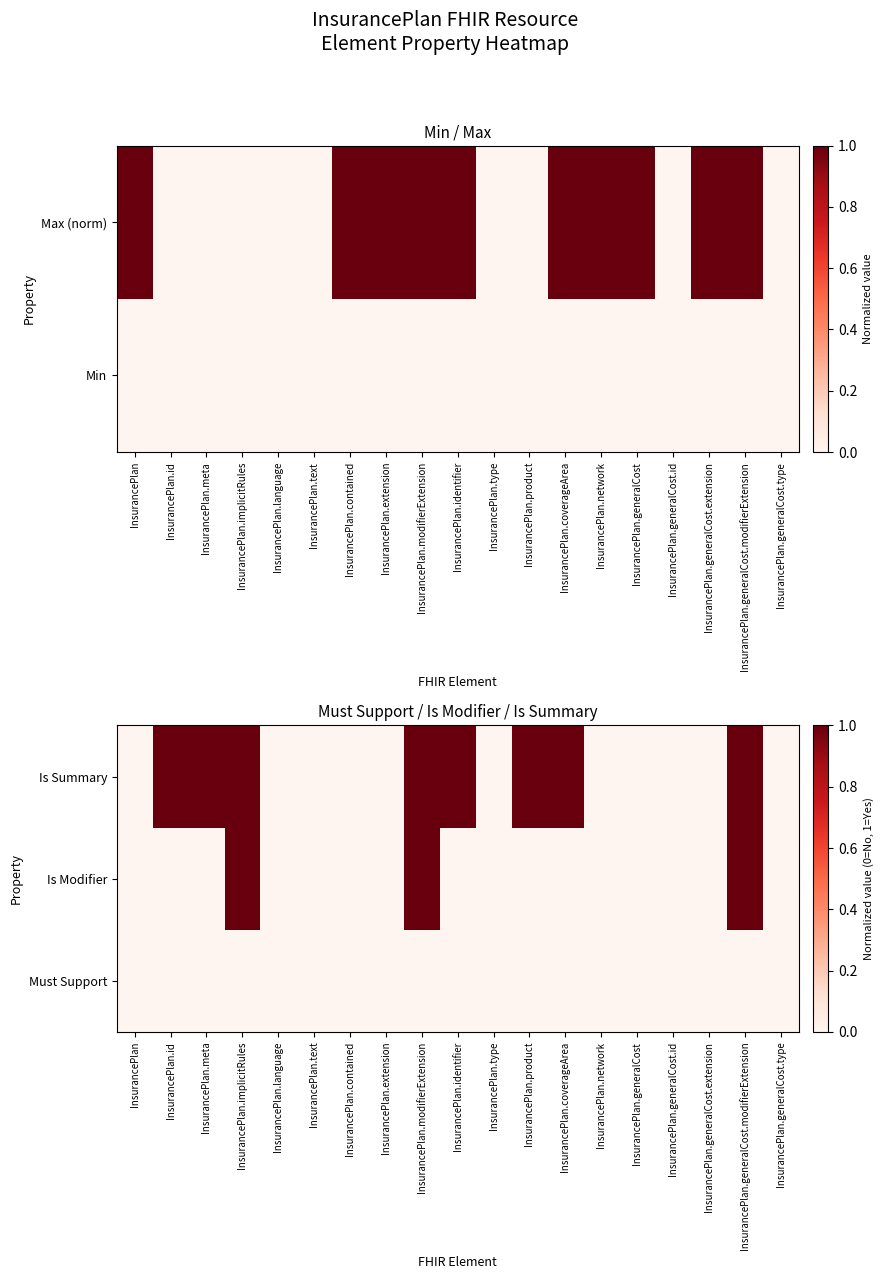

At how many categories does at least one series exceed 0?

8